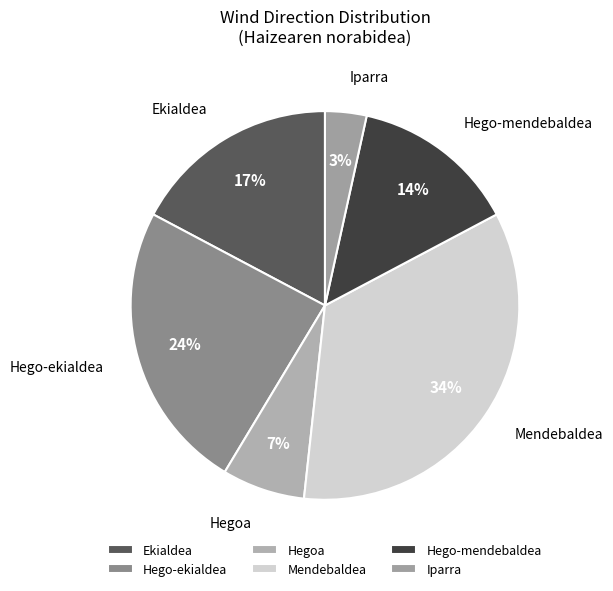

To the nearest percent, what is the combined percentage of Iparra and Hego-mendebaldea?

17%